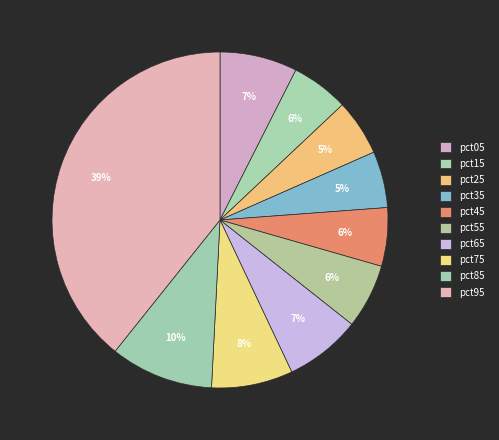

How many segments does this pie chart have?

10